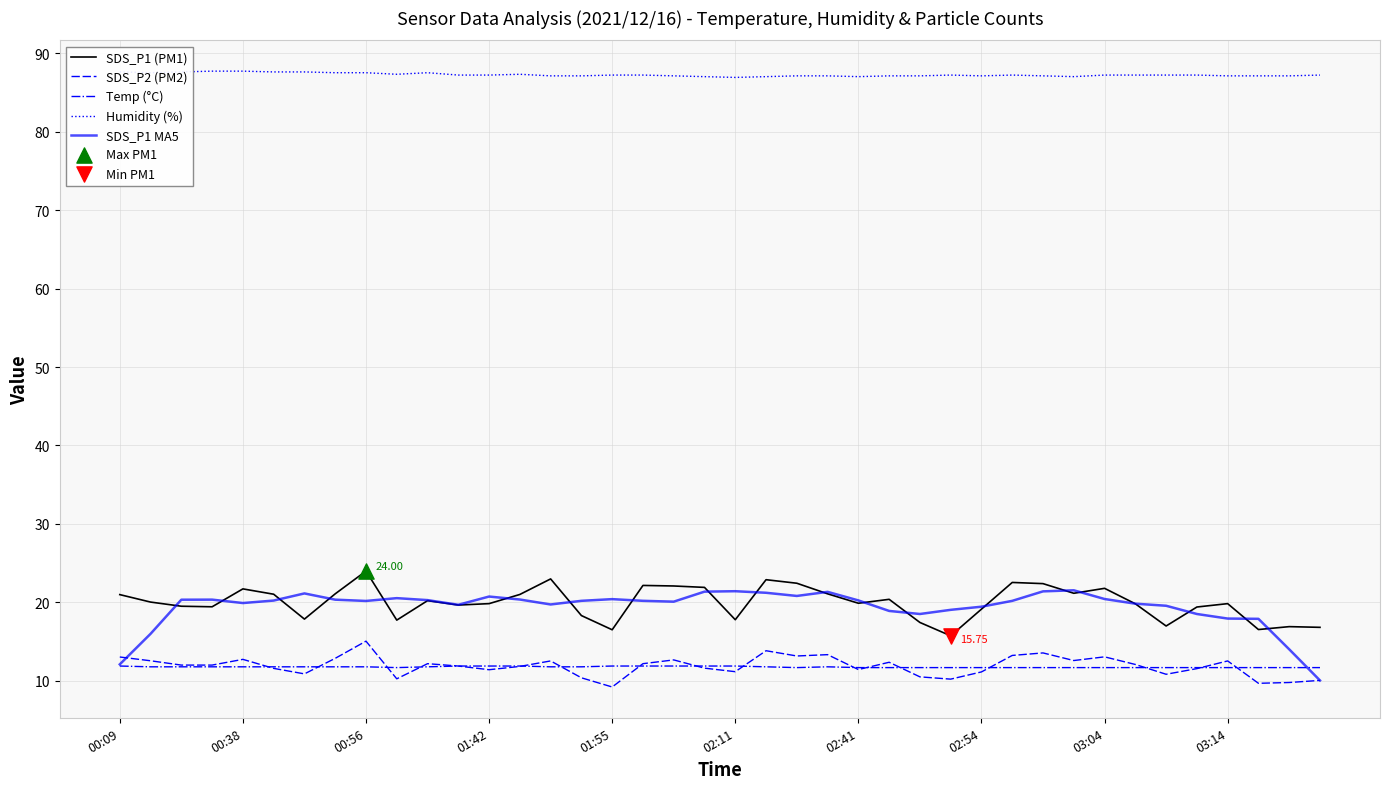

True or false: Temp (°C) and SDS_P1 (PM1) intersect in this chart.

False